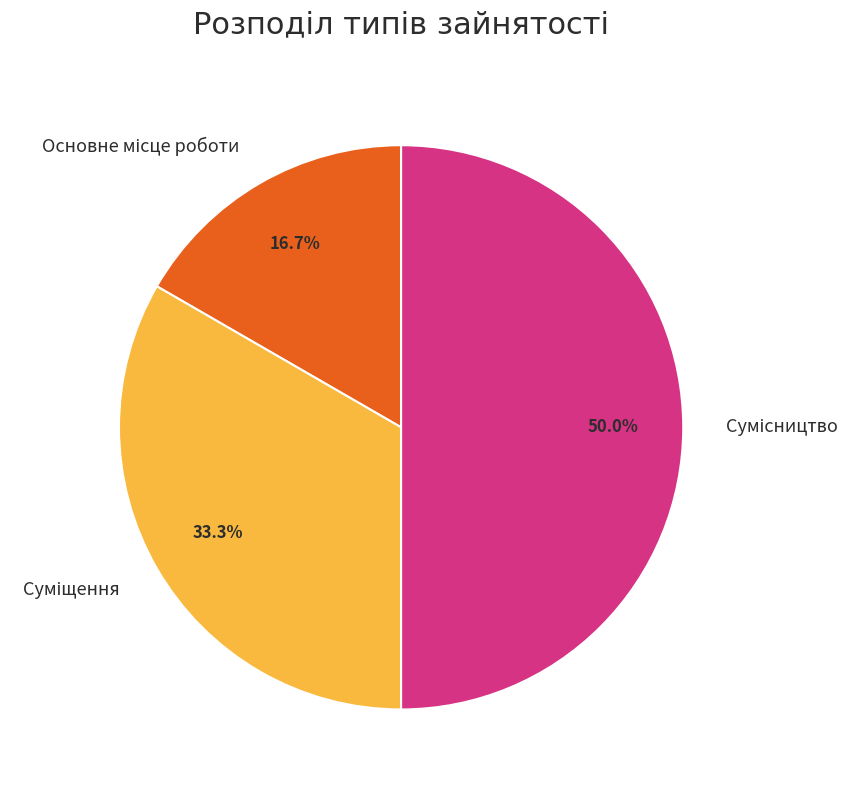

Which category has the biggest portion of the pie?

Сумісництво